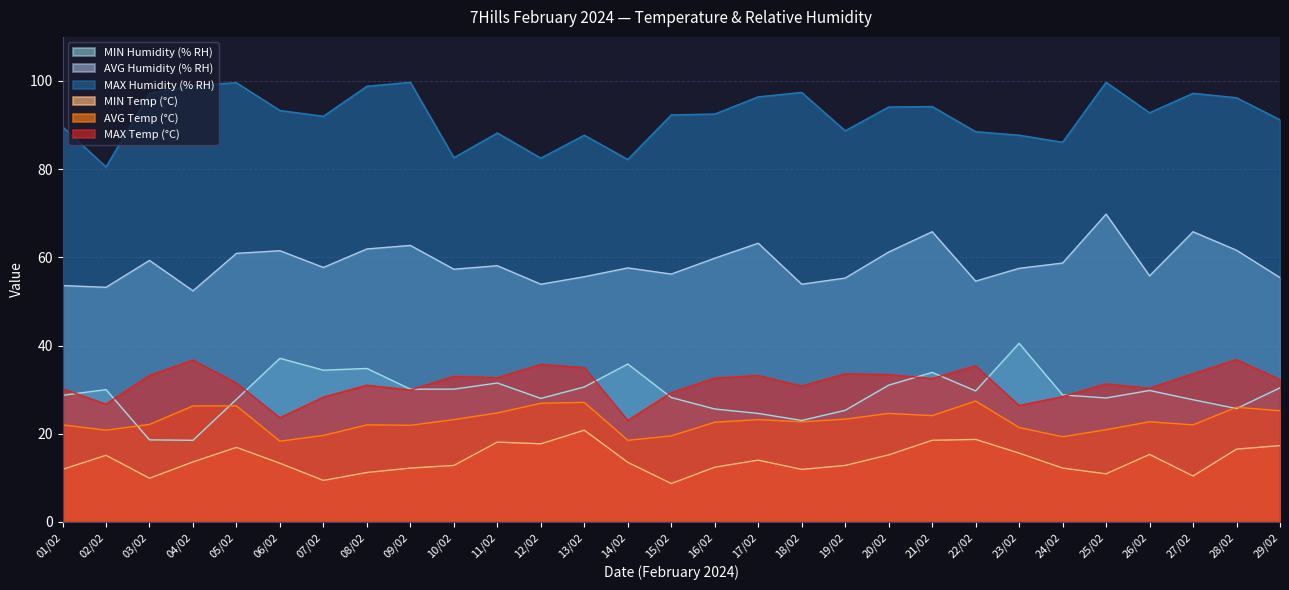

Between 09/02 and 16/02, which series saw the biggest shift?

MAX Humidity (% RH)